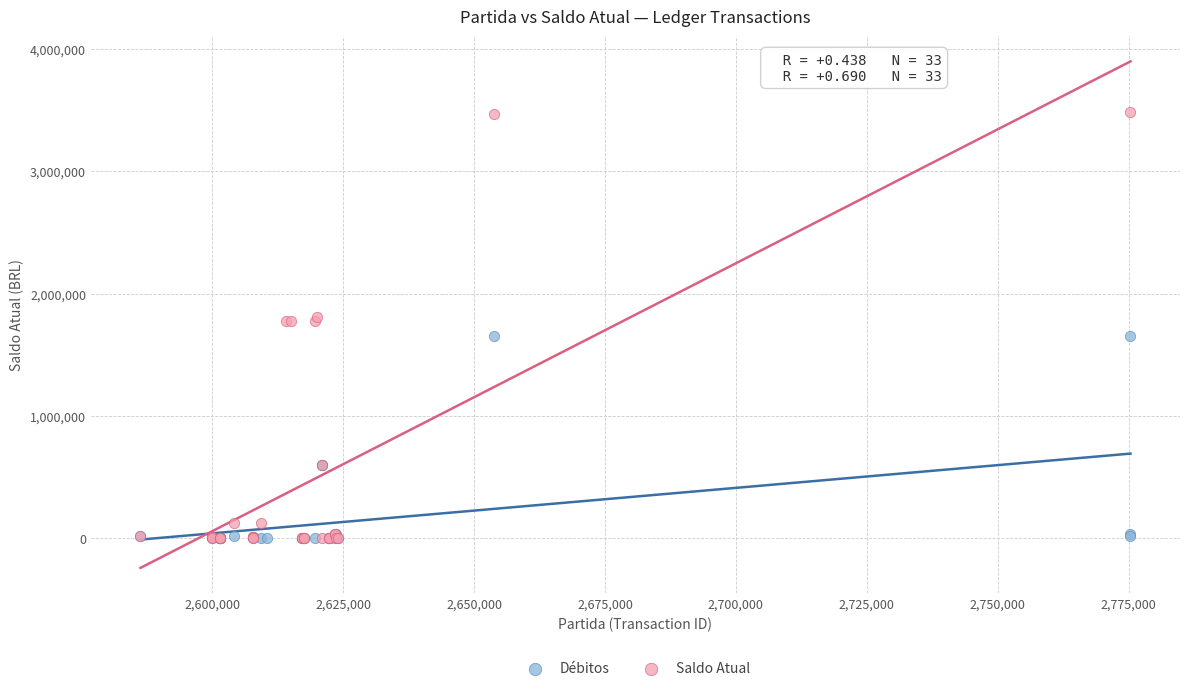

Which series has the widest spread of Y values?

Saldo Atual